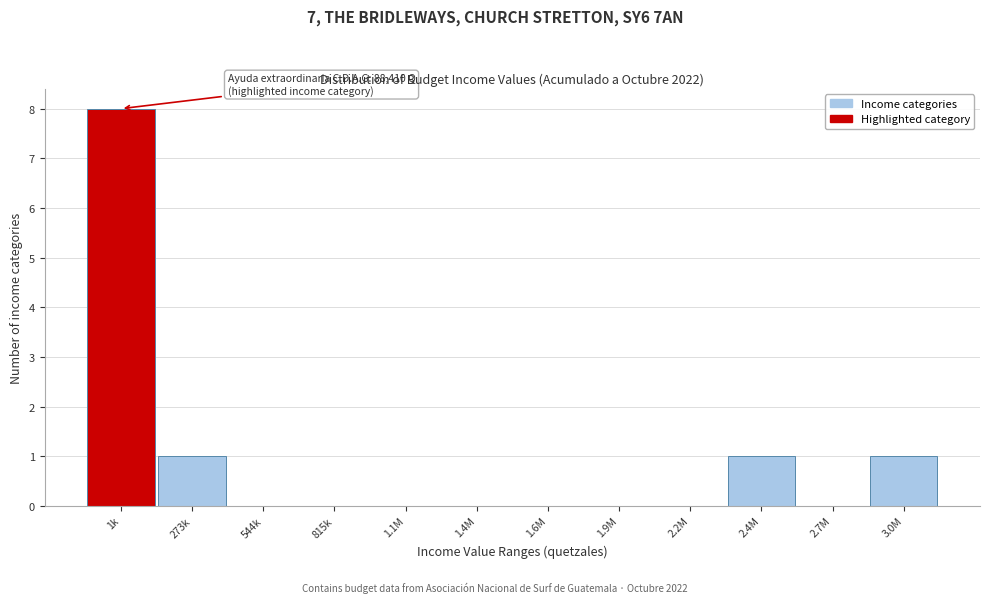

Reading left to right, list all the values displayed in this chart.

1k=8	273k=1	544k=0	815k=0	1.1M=0	1.4M=0	1.6M=0	1.9M=0	2.2M=0	2.4M=1	2.7M=0	3.0M=1